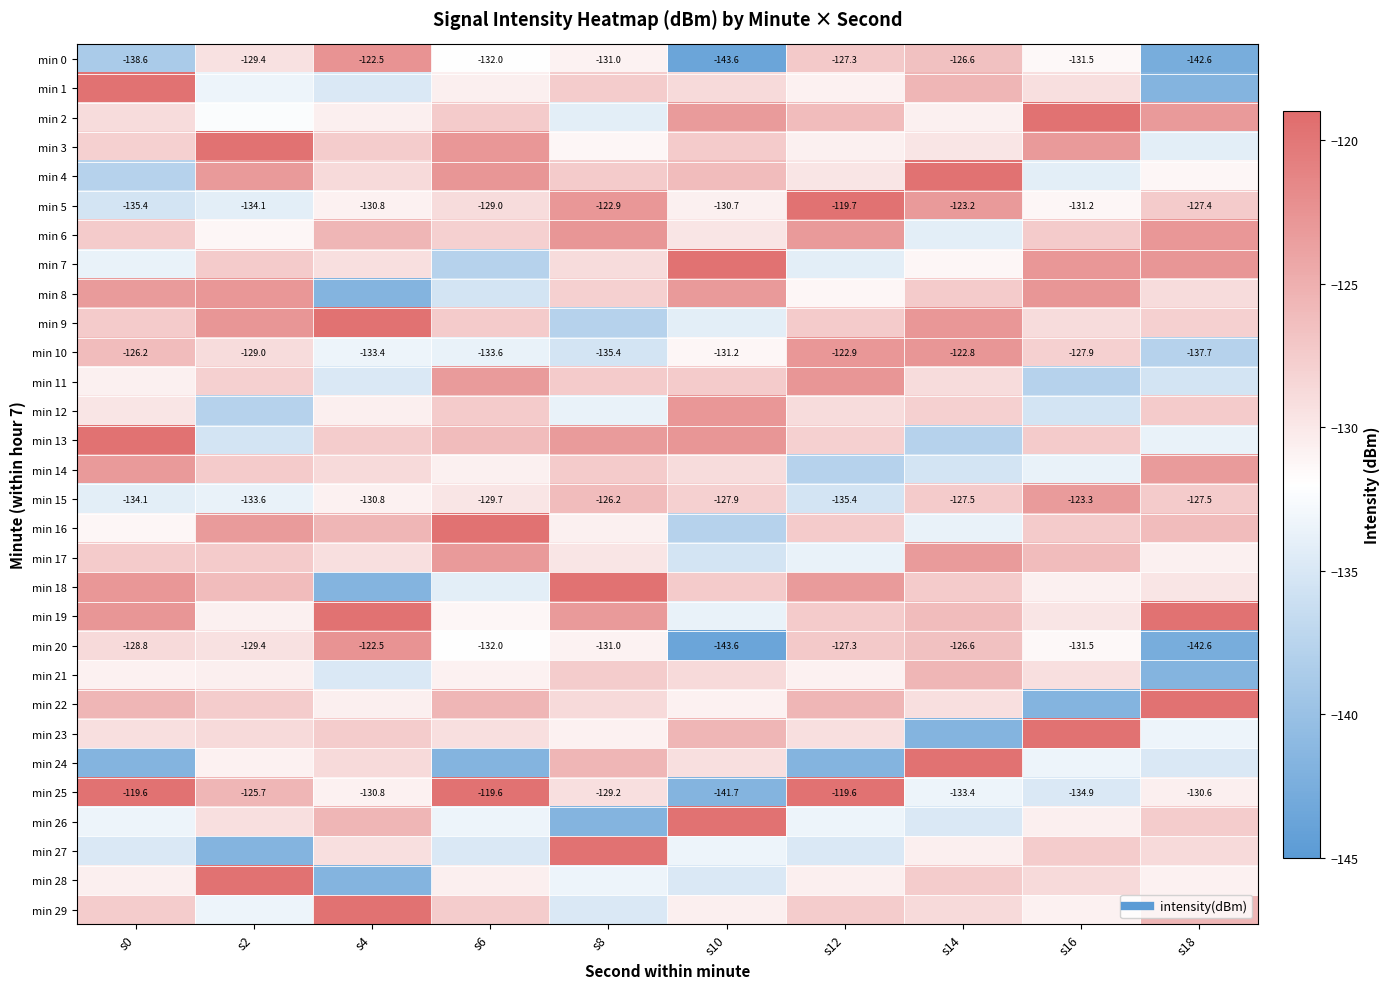

The min 27 series shows -69.5 at s6. True or false?

False